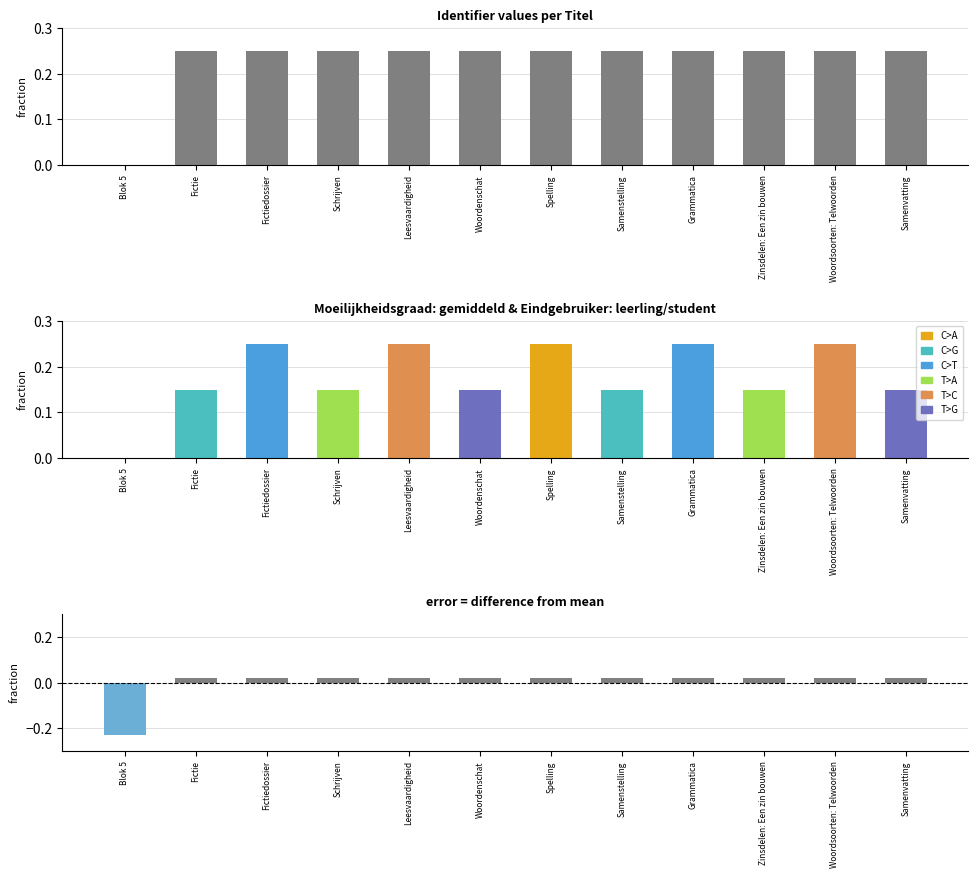

What is the difference between the second highest and minimum values in the error series?

0.2